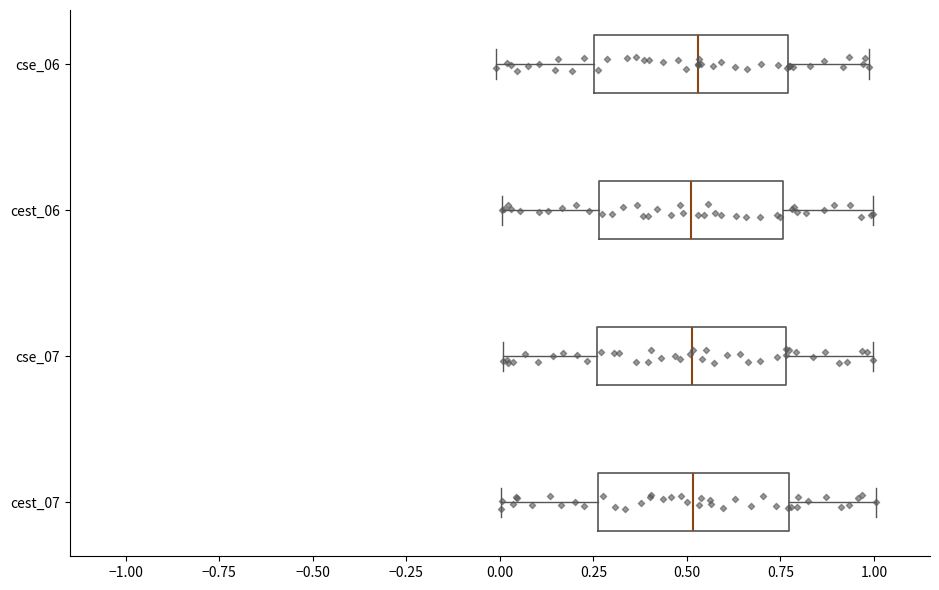

Reading bottom to top, read every box against the x-axis: the position of its median line, the range the box covers, and the ends of its whiskers. The values are not printed on the chart, so give them approximately, as read against the axis.

cest_07: median 0.50, box 0.25 to 0.75, whiskers 0.00 to 1.00
cse_07: median 0.50, box 0.25 to 0.75, whiskers 0.00 to 1.00
cest_06: median 0.50, box 0.25 to 0.75, whiskers 0.00 to 1.00
cse_06: median 0.55, box 0.25 to 0.75, whiskers 0.00 to 1.00